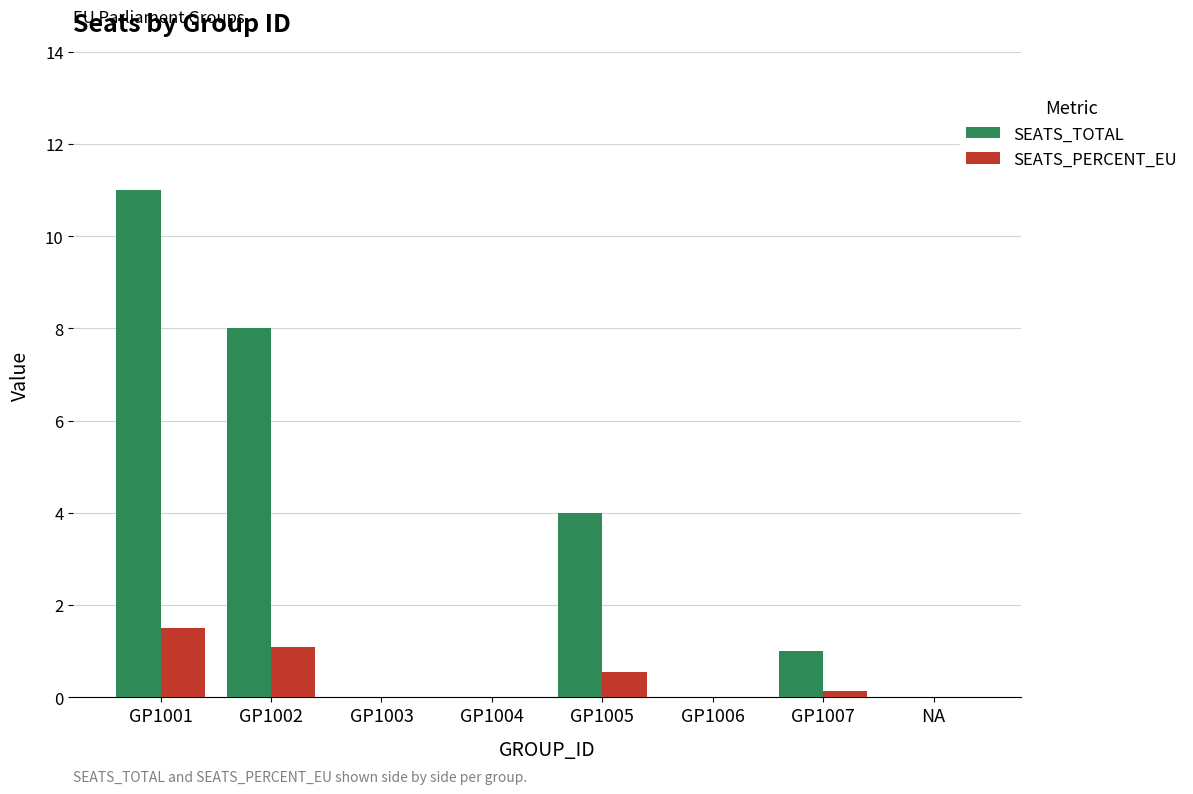

Are the bars grouped side by side (vs. stacked)?

Yes